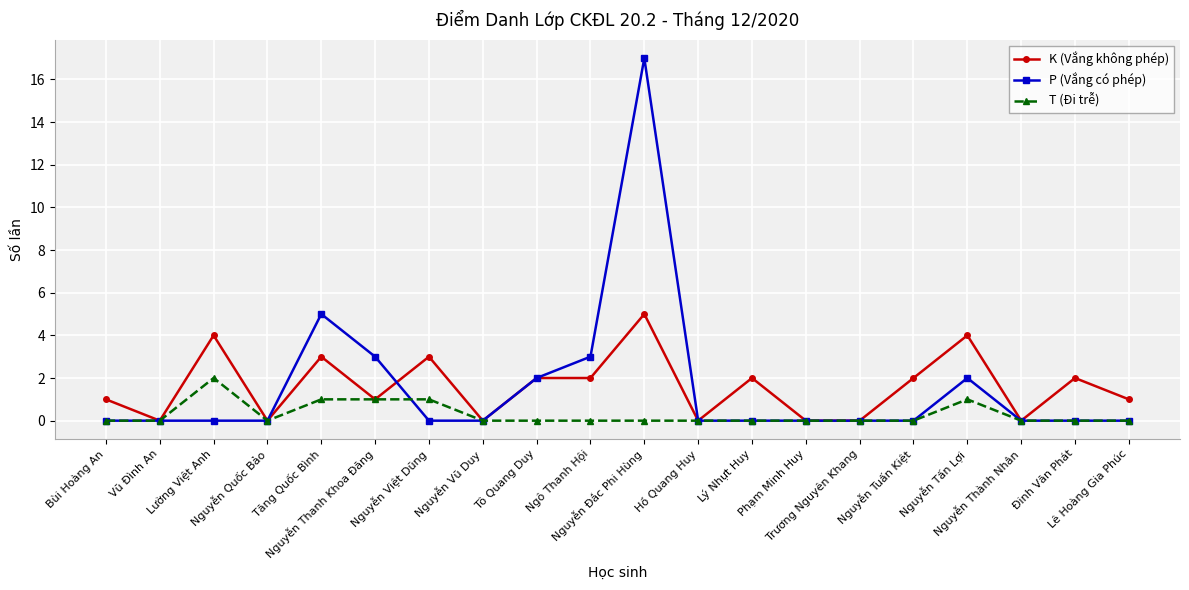

True or false: T (Đi trễ) has a value of 1 at Lường Việt Anh.

False